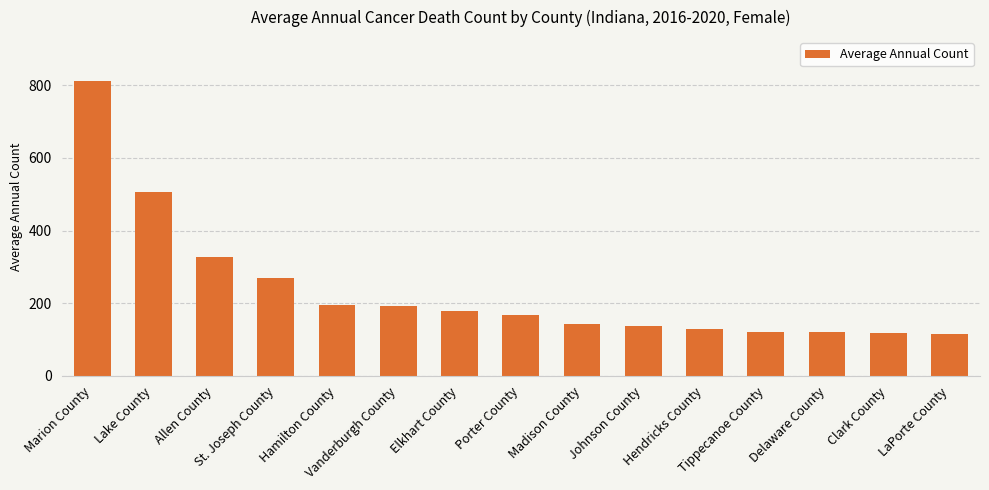

Are the bars grouped side by side (vs. stacked)?

No